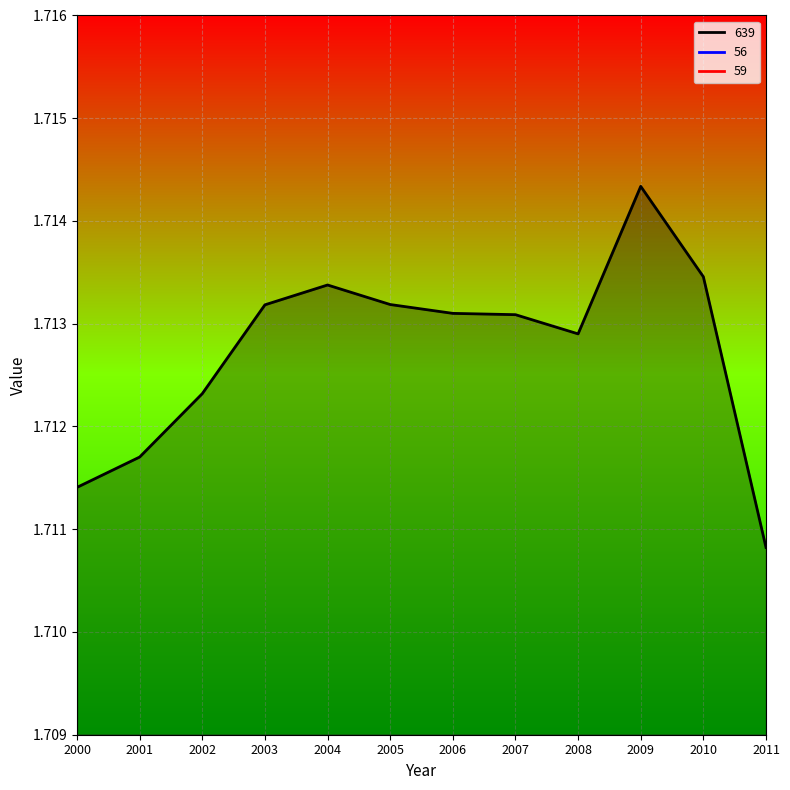

True or false: 59 and 56 intersect in this chart.

False